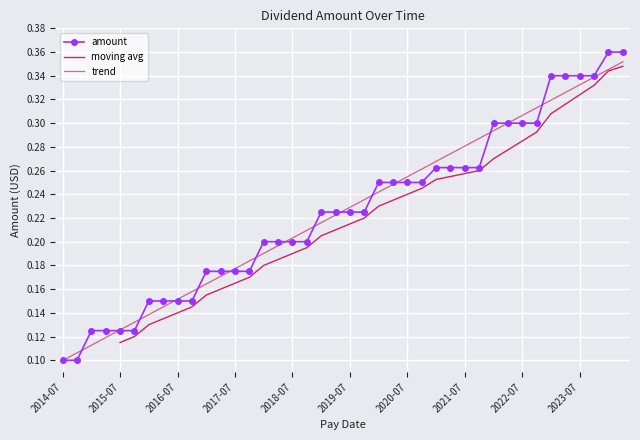

What is the difference between the second highest and minimum values?

0.3